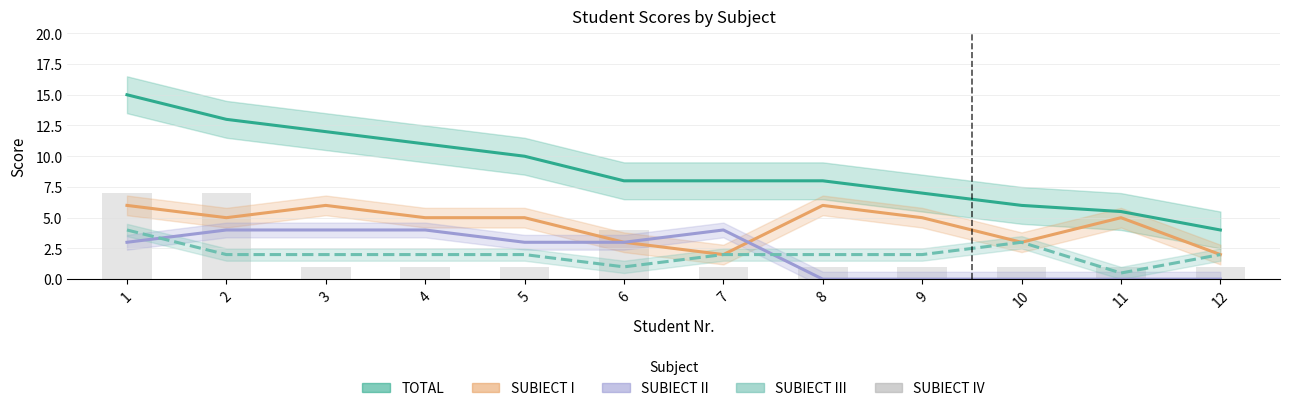

Does the chart contain stacked bars?

No